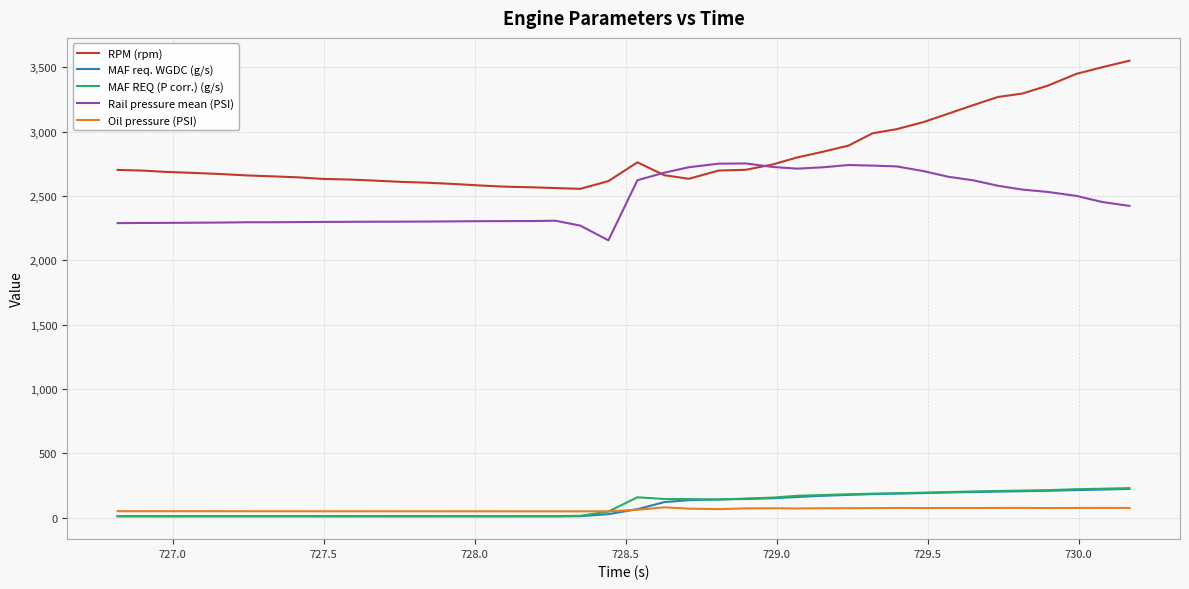

Which series has the widest spread of values?

RPM (rpm)